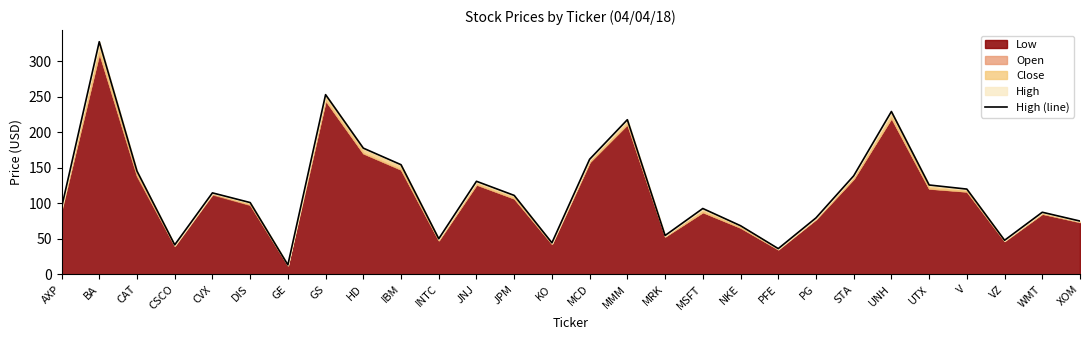

Reading left to right, transcribe all the data shown in this chart.

AXP=93.9	BA=327.8	CAT=145.5	CSCO=41.5	CVX=114.8	DIS=101.1	GE=13.3	GS=253.2	HD=177.8	IBM=154.5	INTC=50.2	JNJ=131.1	JPM=111.2	KO=44.4	MCD=162.1	MMM=217.9	MRK=54.7	MSFT=92.8	NKE=68.5	PFE=36.2	PG=79.5	STA=138.8	UNH=229.5	UTX=125.9	V=120.1	VZ=48.0	WMT=87.5	XOM=75.1